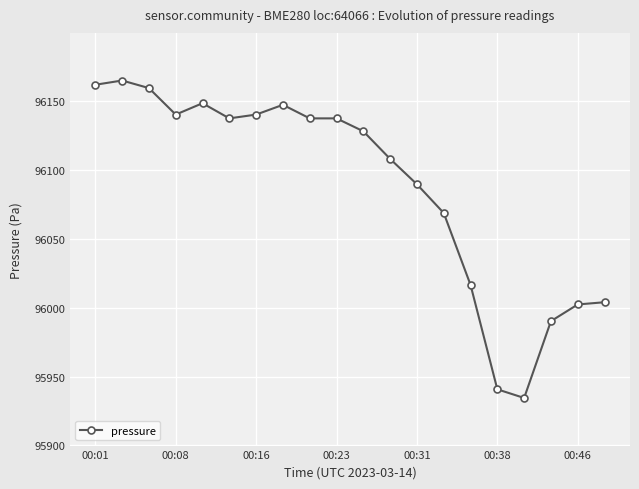

What is the maximum value shown in the chart?

96165.1